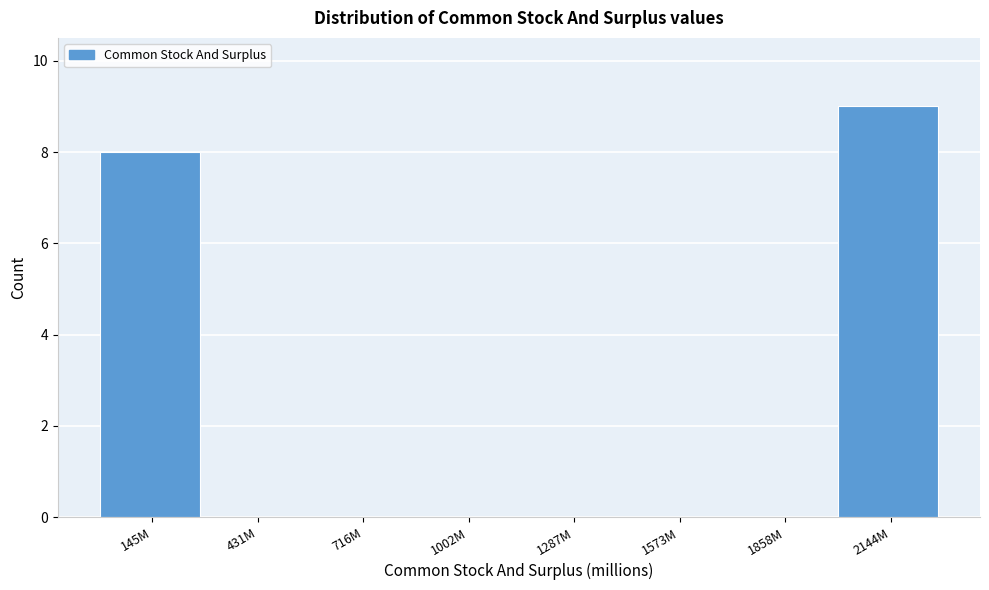

Reading left to right, list all the values displayed in this chart.

145M=8	431M=0	716M=0	1002M=0	1287M=0	1573M=0	1858M=0	2144M=9